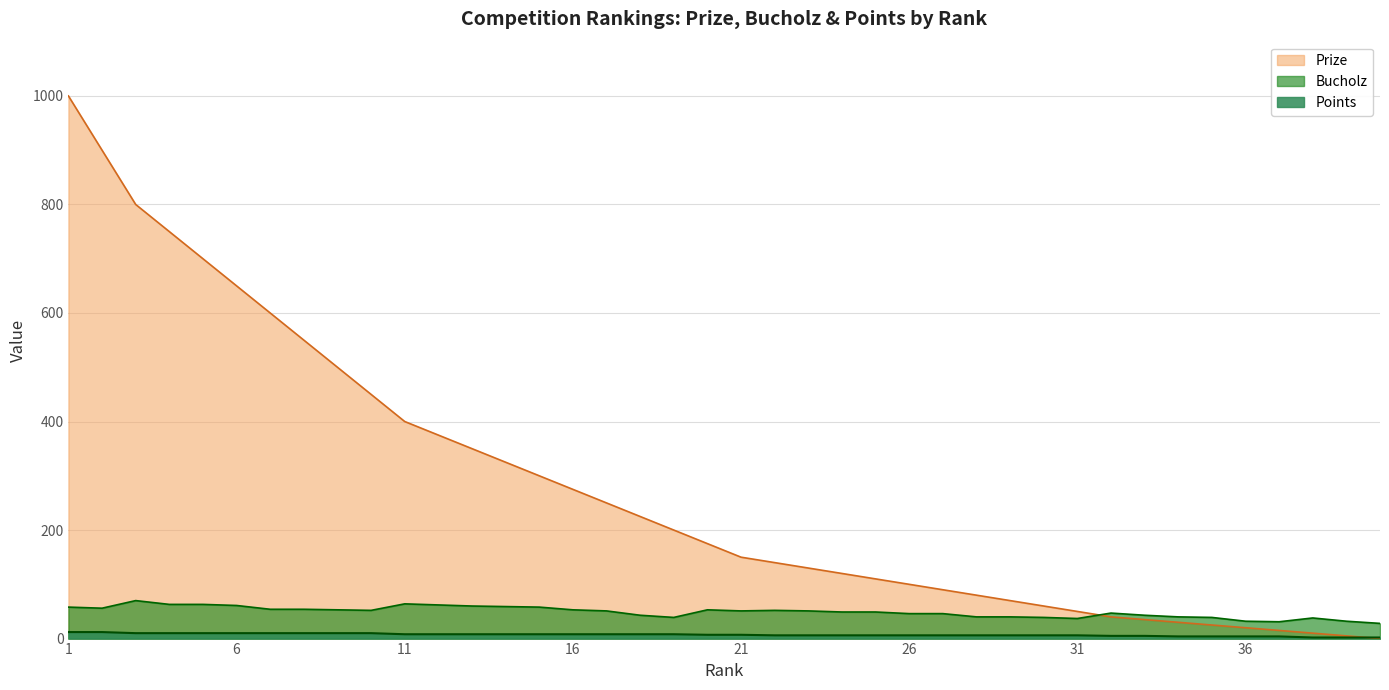

Reading left to right, what are all the values shown in this chart?

Prize: 1=1000	2=900	3=800	4=750	5=700	6=650	7=600	8=550	9=500	10=450	11=400	12=375	13=350	14=325	15=300	16=275	17=250	18=225	19=200	20=175	21=150	22=140	23=130	24=120	25=110	26=100	27=90	28=80	29=70	30=60	31=50	32=40	33=35	34=30	35=25	36=20	37=15	38=10	39=5	40=0
Bucholz: 1=58	2=56	3=70	4=63	5=63	6=61	7=54	8=54	9=53	10=52	11=64	12=62	13=60	14=59	15=58	16=53	17=51	18=43	19=39	20=53	21=51	22=52	23=51	24=49	25=49	26=46	27=46	28=40	29=40	30=39	31=37	32=47	33=43	34=40	35=39	36=32	37=31	38=38	39=32	40=28
Points: 1=12	2=12	3=10	4=10	5=10	6=10	7=10	8=10	9=10	10=10	11=8	12=8	13=8	14=8	15=8	16=8	17=8	18=8	19=8	20=7	21=7	22=6	23=6	24=6	25=6	26=6	27=6	28=6	29=6	30=6	31=6	32=5	33=5	34=4	35=4	36=4	37=4	38=2	39=2	40=2